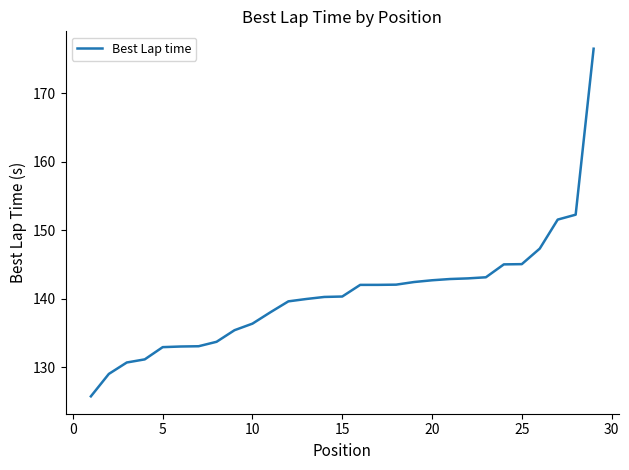

What is the value of the 14th point from the left?

140.3